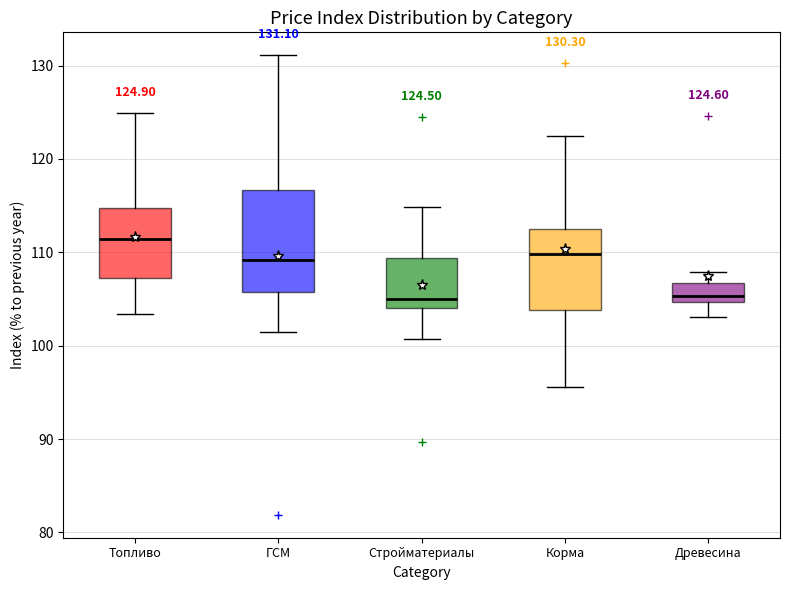

Comparing the boxes themselves (not the whiskers), which one is the tallest?

ГСМ